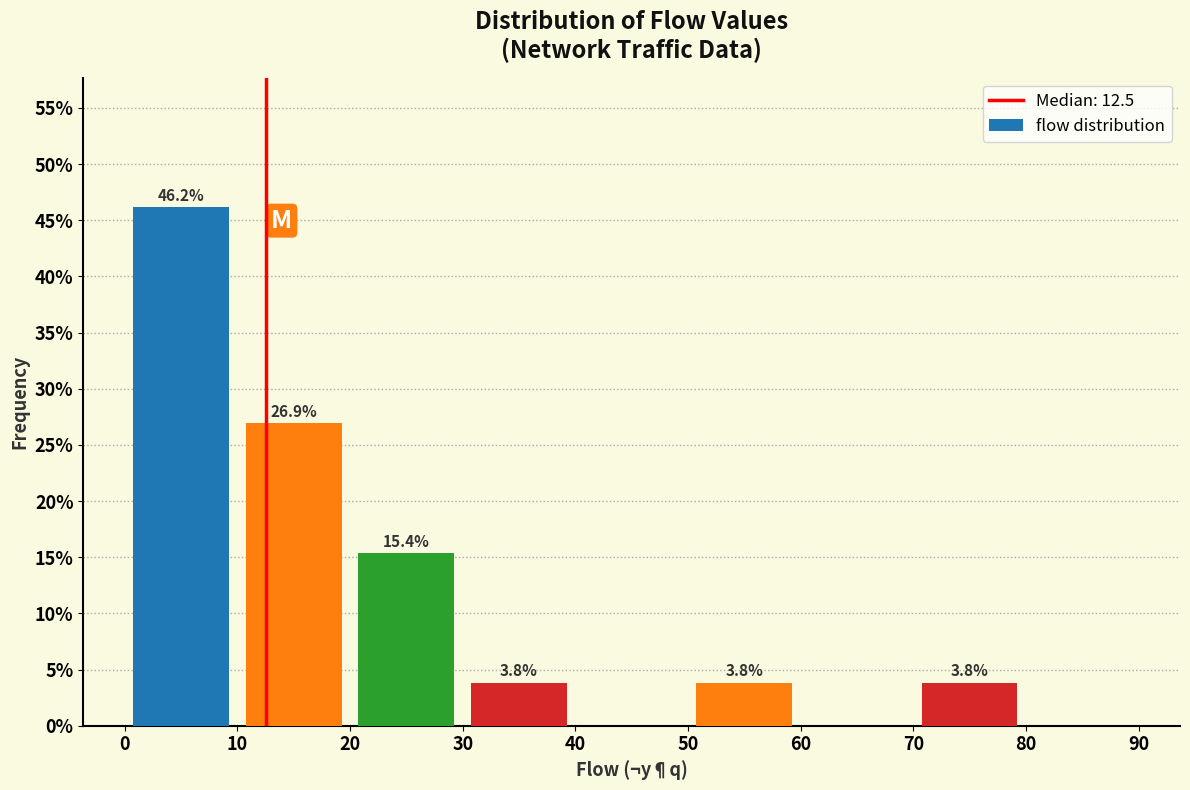

Over which range of the x-axis is the bar tallest?

0 to 10